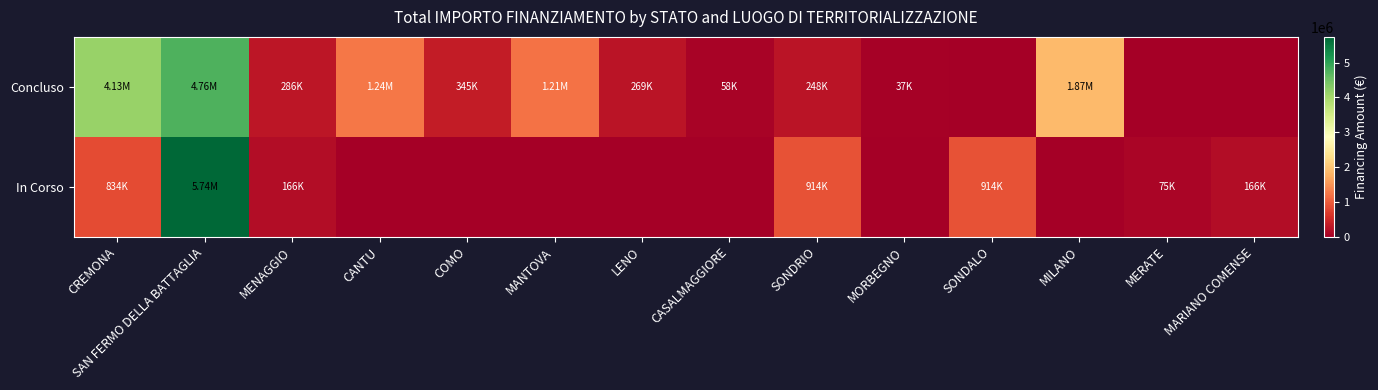

What is the total value across all series at LENO?

269021.9